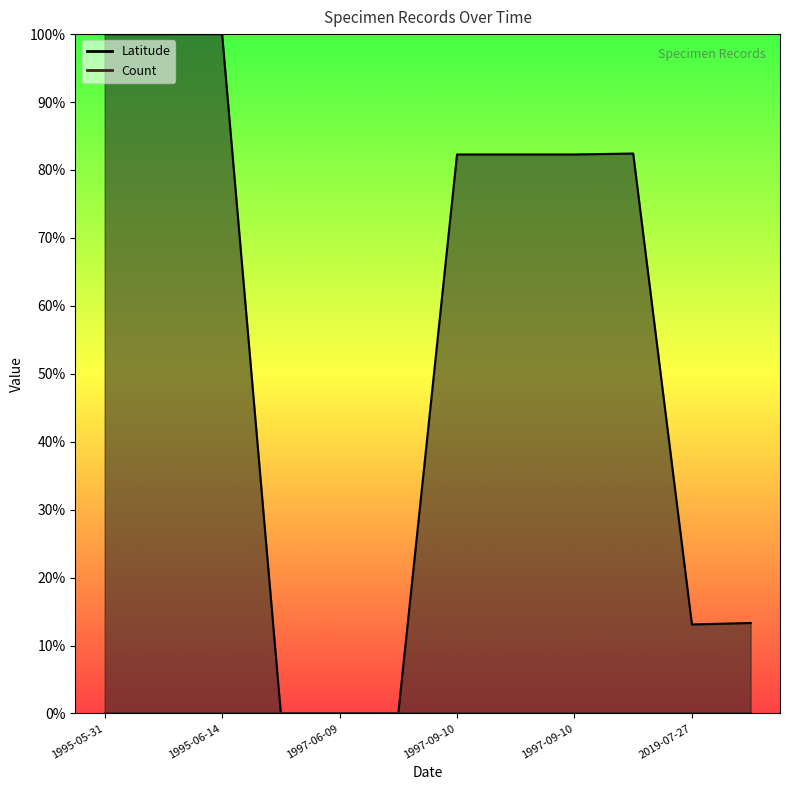

Where is the first local maximum?

1997-09-10